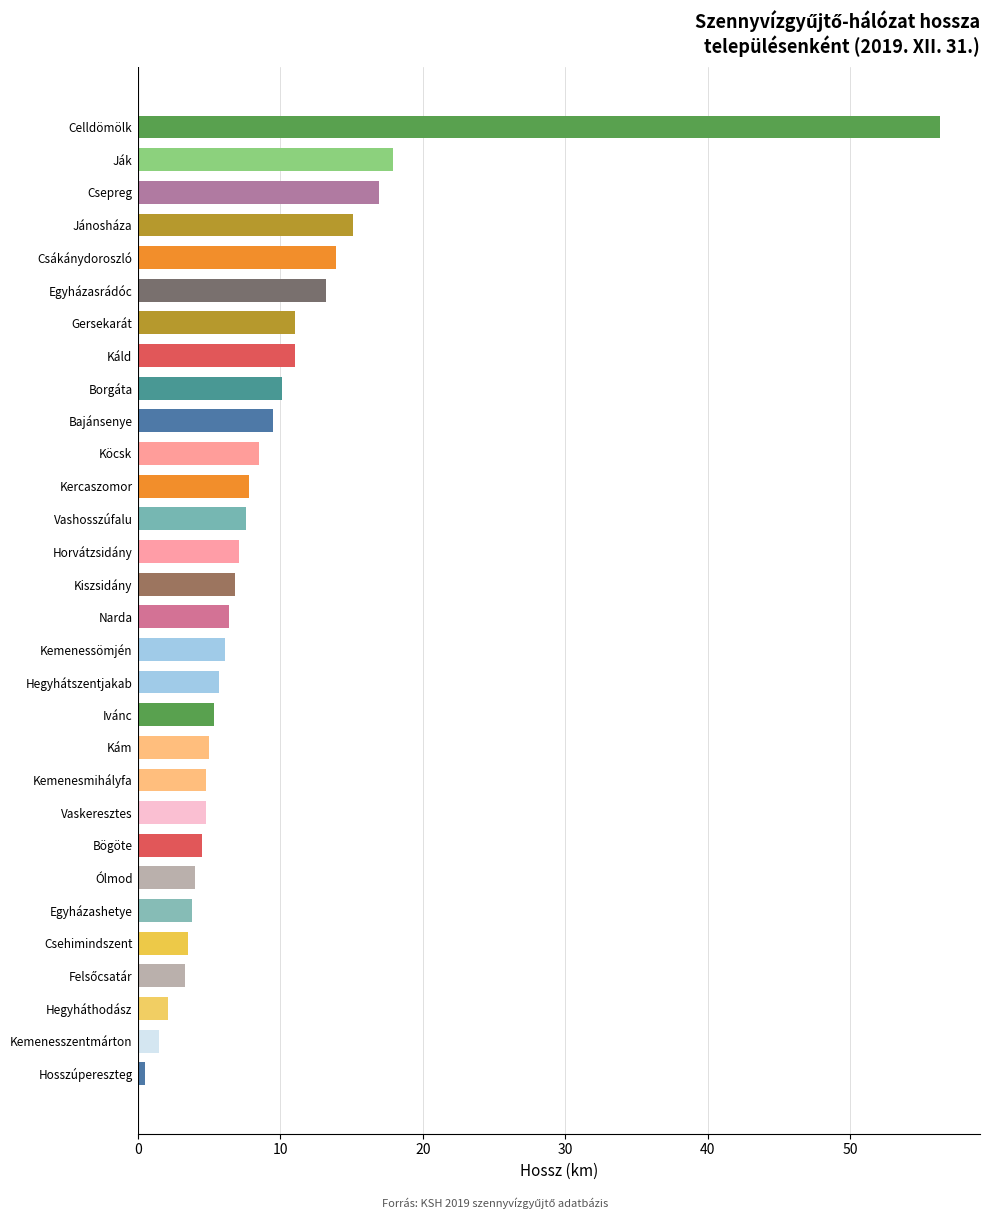

What is the average value?

9.1